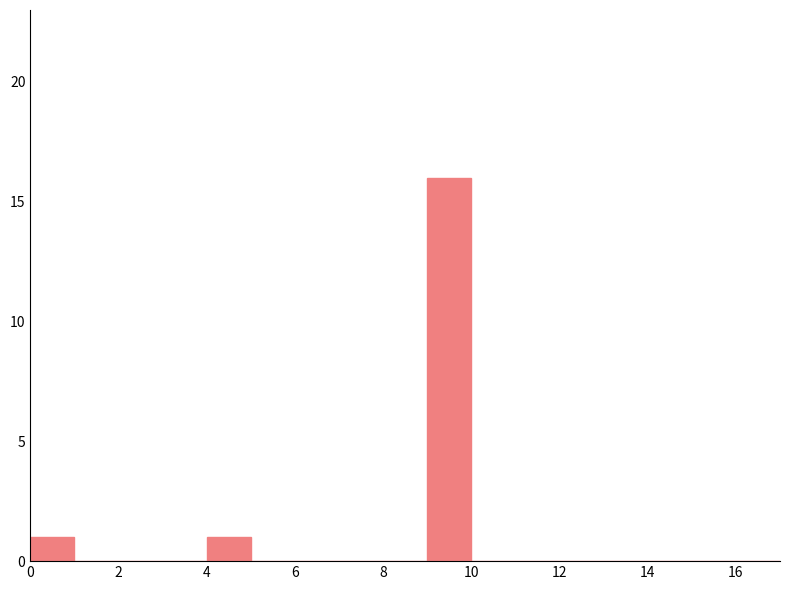

Reading left to right, transcribe this chart: for each bar, give the range it covers on the x-axis and its height. The values are not printed on the chart, so give them approximately, as read against the axis.

0 to 1: 1
1 to 2: 0
2 to 3: 0
3 to 4: 0
4 to 5: 1
5 to 6: 0
6 to 7: 0
7 to 8: 0
8 to 9: 0
9 to 10: 16
10 to 11: 0
11 to 12: 0
12 to 13: 0
13 to 14: 0
14 to 15: 0
15 to 16: 0
16 to 17: 0